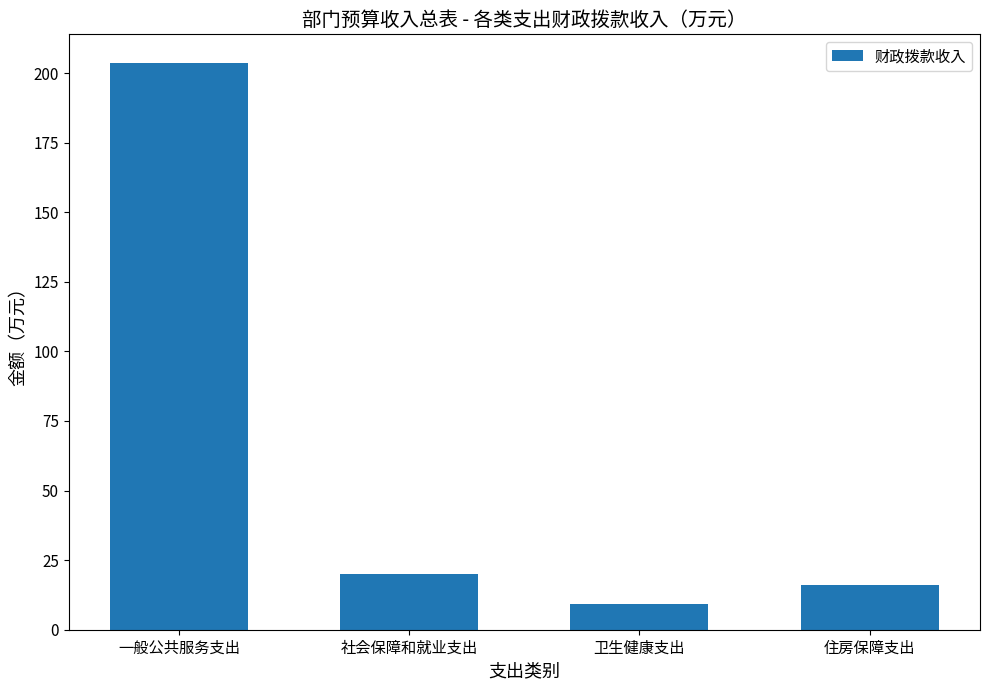

What is the average value?

62.3